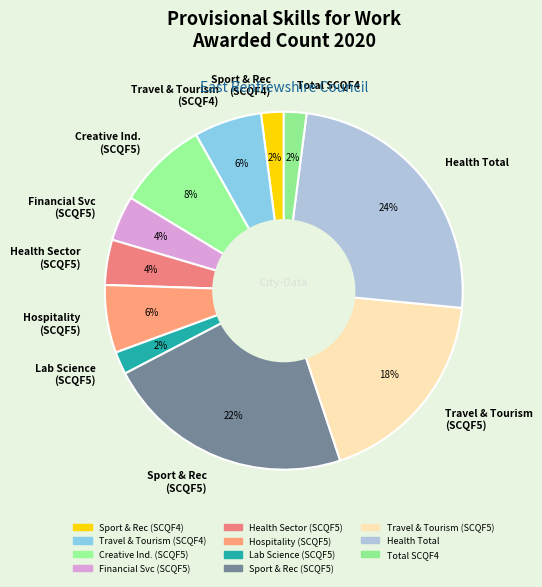

To the nearest percent, what portion does Health Sector (SCQF5) represent?

4%